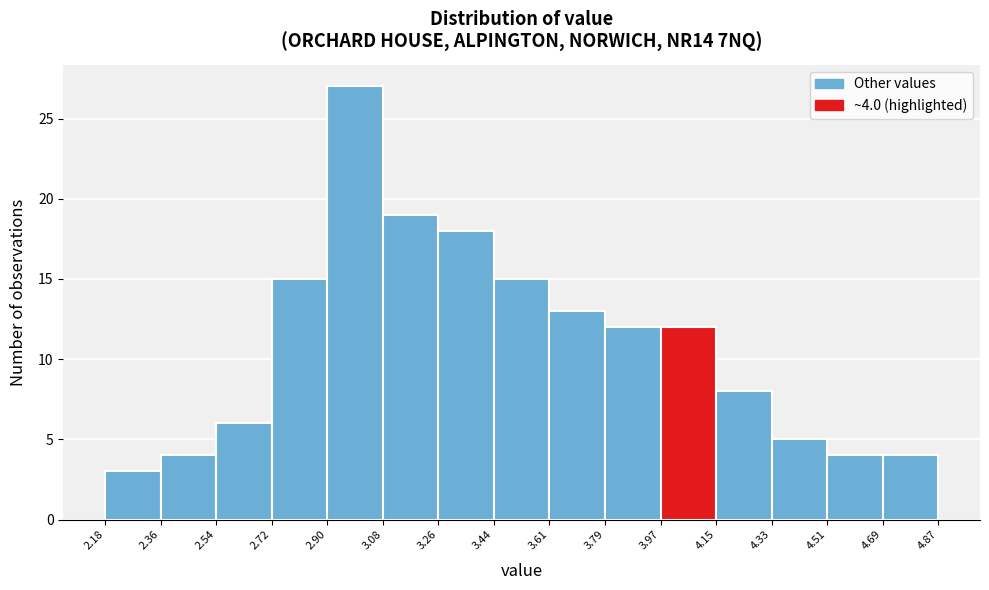

Which range on the x-axis has the tallest bar?

2.90 to 3.08